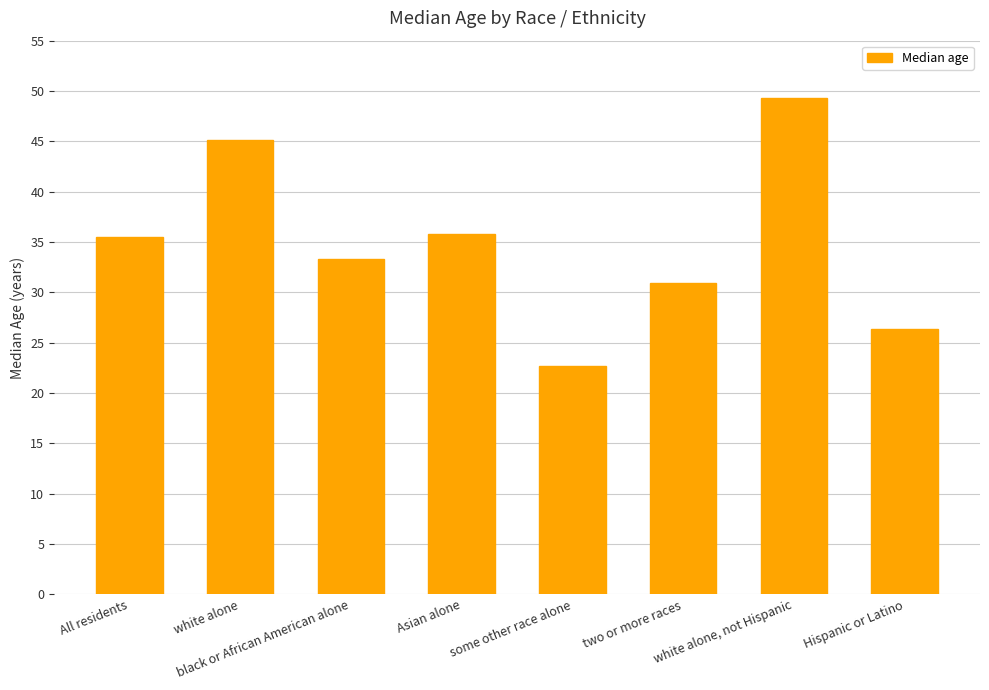

Are the bars horizontal?

No